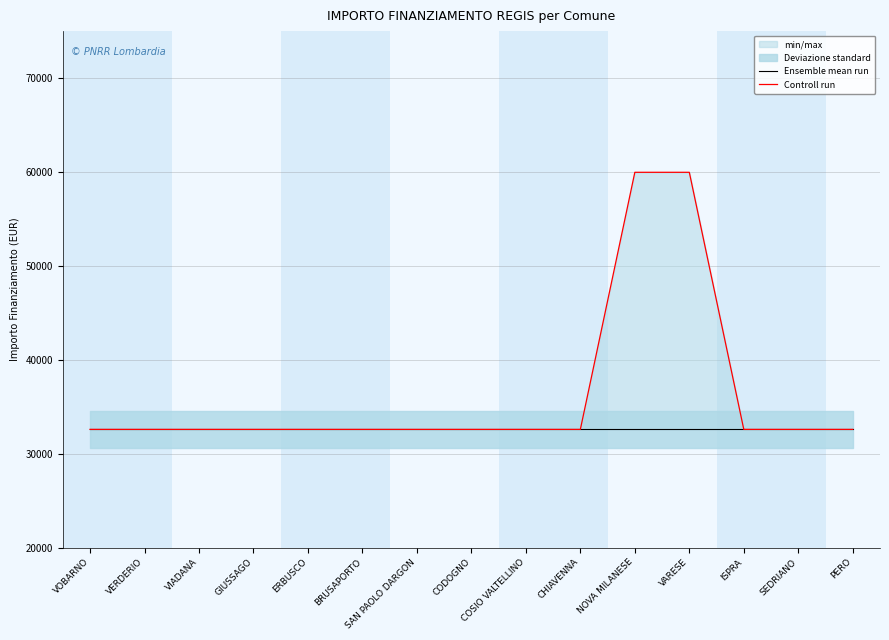

True or false: Controll run and Ensemble mean run cross at least once.

False